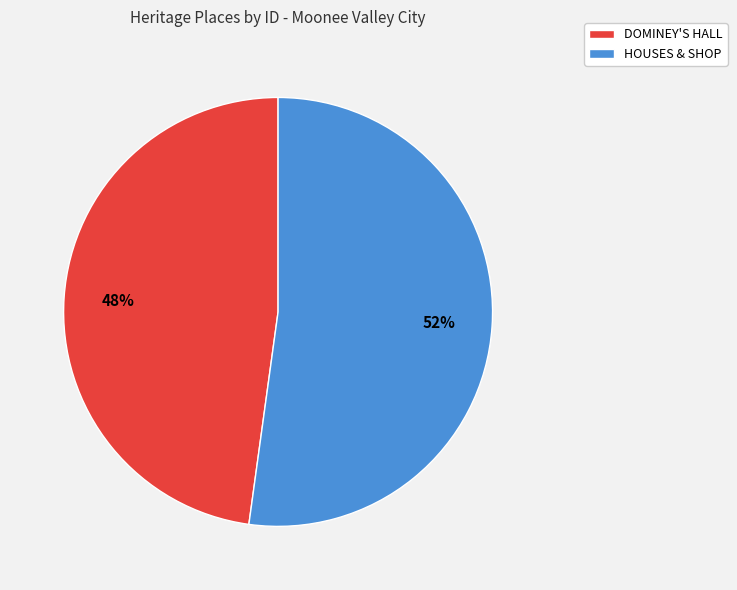

The HOUSES & SHOP slice represents 40% of the pie. True or false?

False